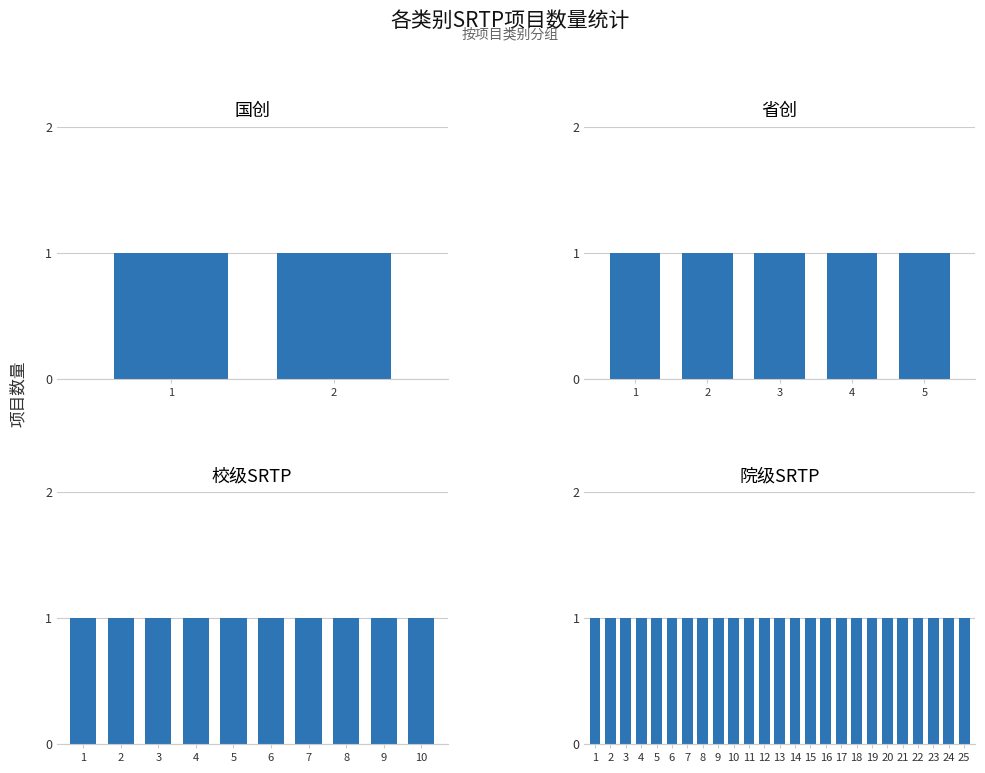

Reading right to left, extract all data points from this chart.

院级SRTP=25	校级SRTP=10	省创=5	国创=2